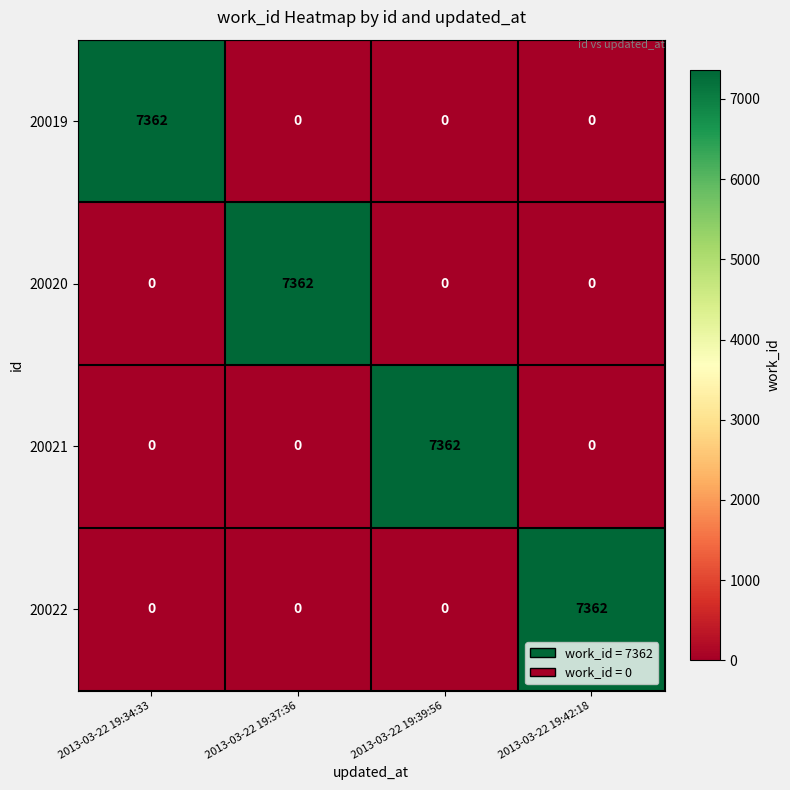

Reading left to right, extract all data points from this chart.

20019: 7362	0	0	0
20020: 0	7362	0	0
20021: 0	0	7362	0
20022: 0	0	0	7362